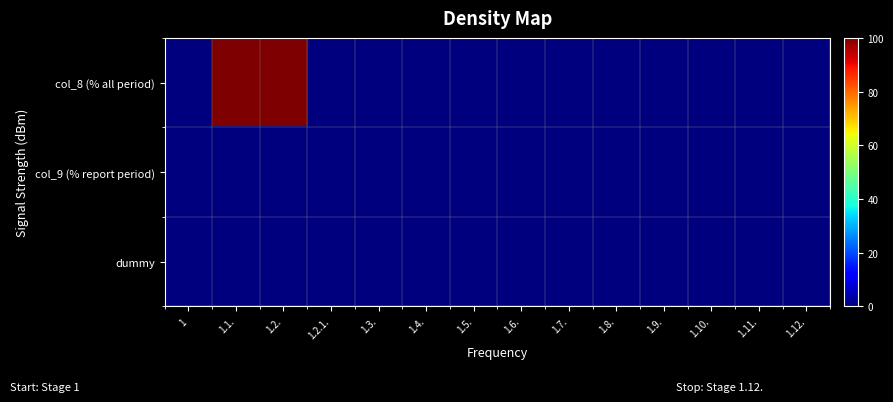

Reading left to right, extract all data points from this chart.

col_8 (% all period): 1=0	1.1.=100	1.2.=100	1.2.1.=0	1.3.=0	1.4.=0	1.5.=0	1.6.=0	1.7.=0	1.8.=0	1.9.=0	1.10.=0	1.11.=0	1.12.=0
col_9 (% report period): 1=0	1.1.=0	1.2.=0	1.2.1.=0	1.3.=0	1.4.=0	1.5.=0	1.6.=0	1.7.=0	1.8.=0	1.9.=0	1.10.=0	1.11.=0	1.12.=0
dummy: 1=0	1.1.=0	1.2.=0	1.2.1.=0	1.3.=0	1.4.=0	1.5.=0	1.6.=0	1.7.=0	1.8.=0	1.9.=0	1.10.=0	1.11.=0	1.12.=0